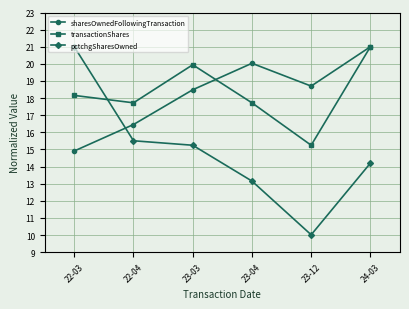

What is the label of the 6th point from the right?

22-03